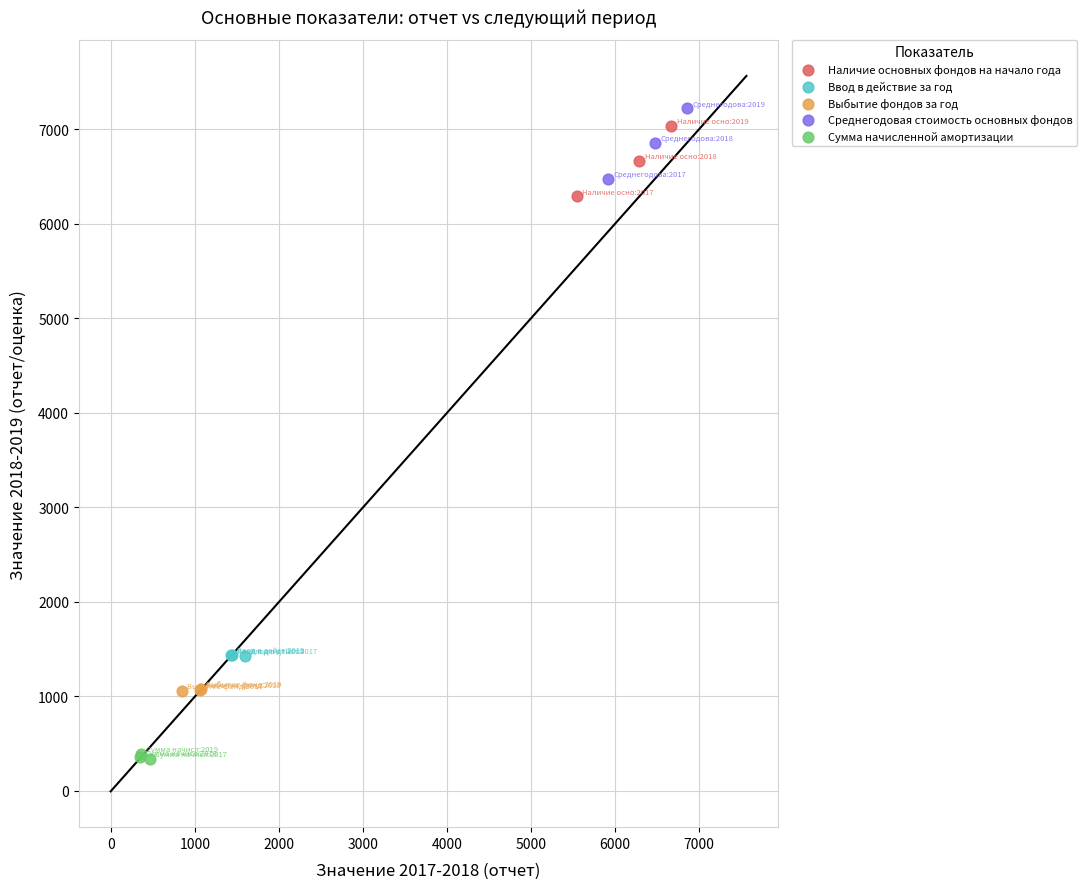

Which series contains the lowest Y value?

Сумма начисленной амортизации